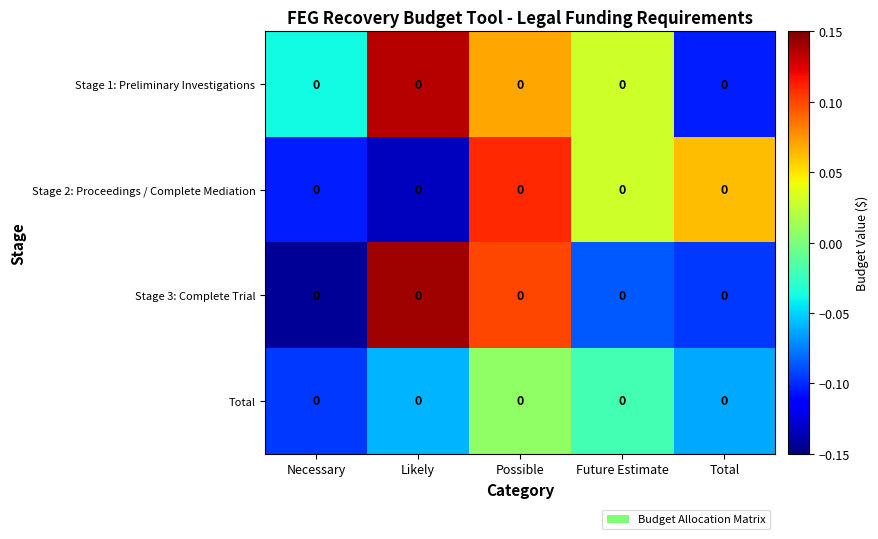

Which category has the lowest value in the Stage 2: Proceedings / Complete Mediation series?

Likely